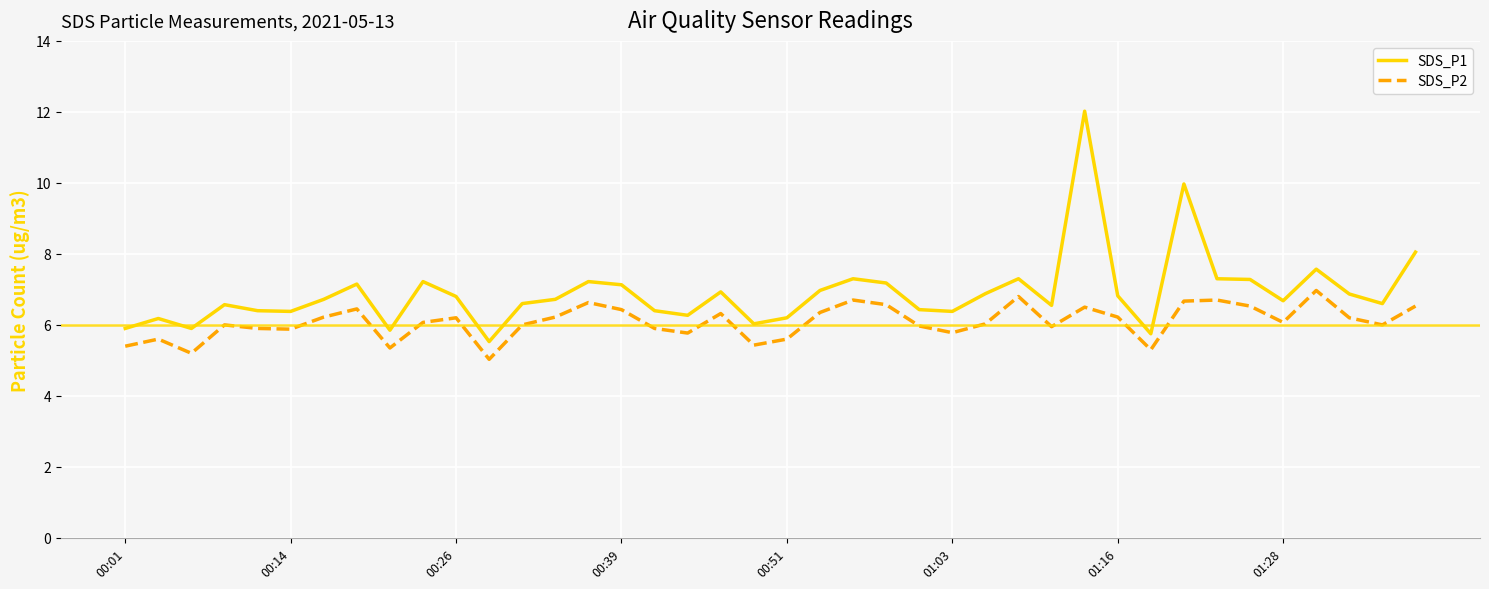

What is the maximum value shown in the chart?

12.0